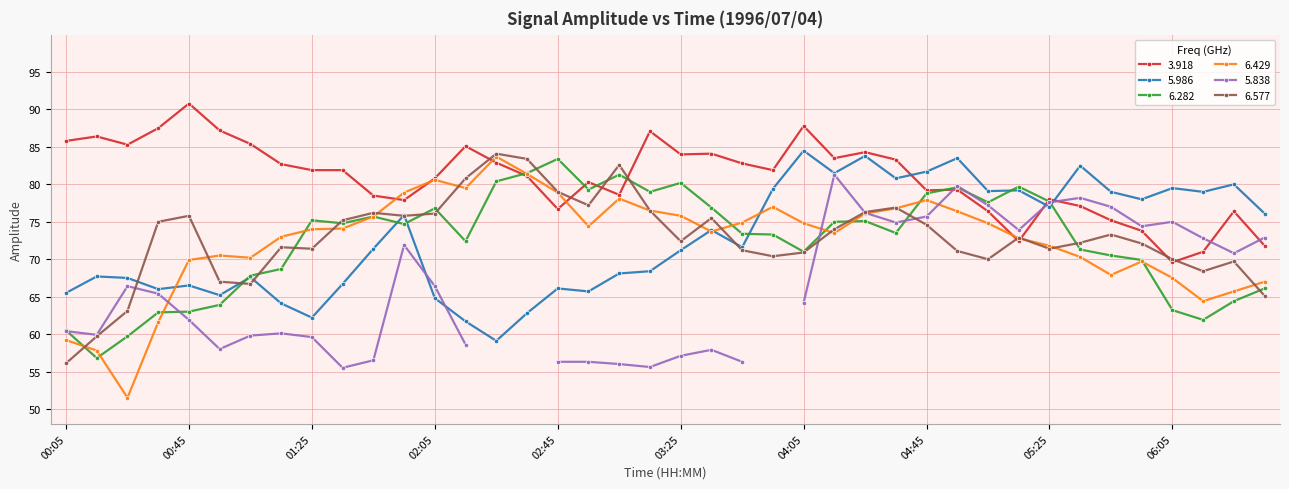

In 3.918, how many points are lower than both neighbors (excluding endpoints)?

10